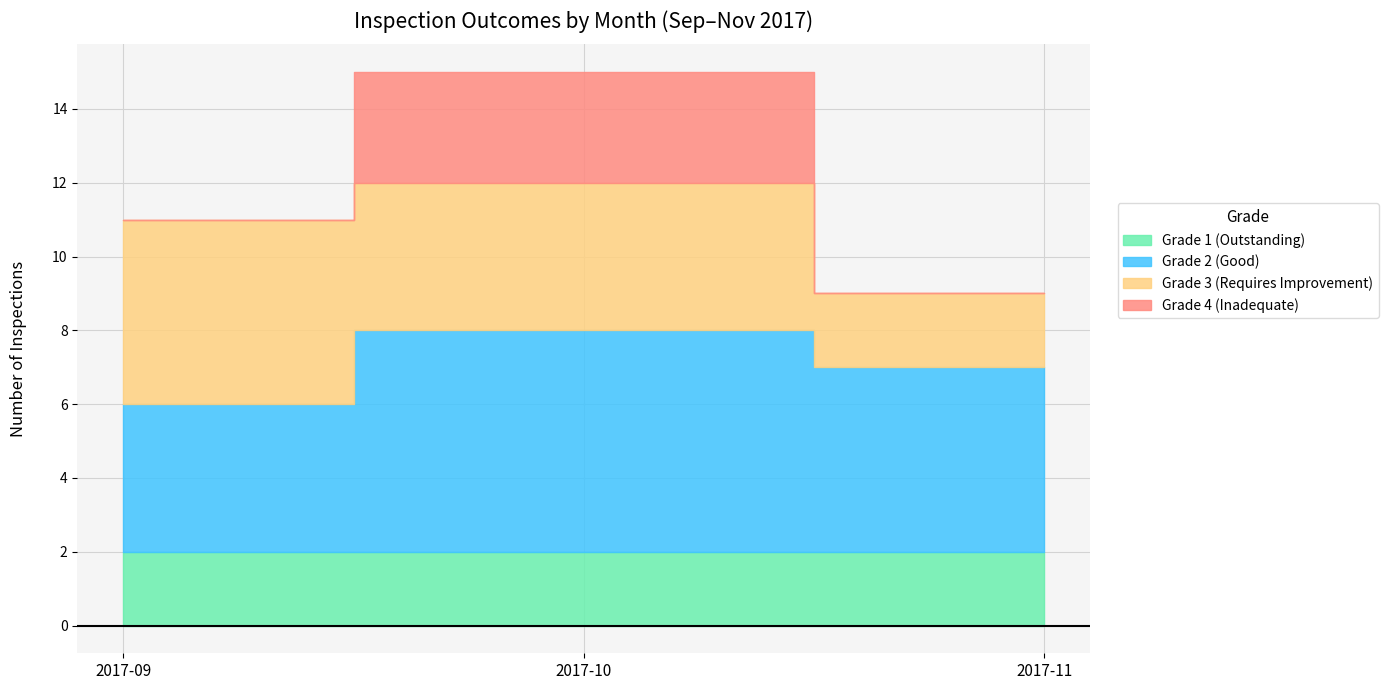

Where is Overall effectiveness 3 nearest to the value 3?

2017-10